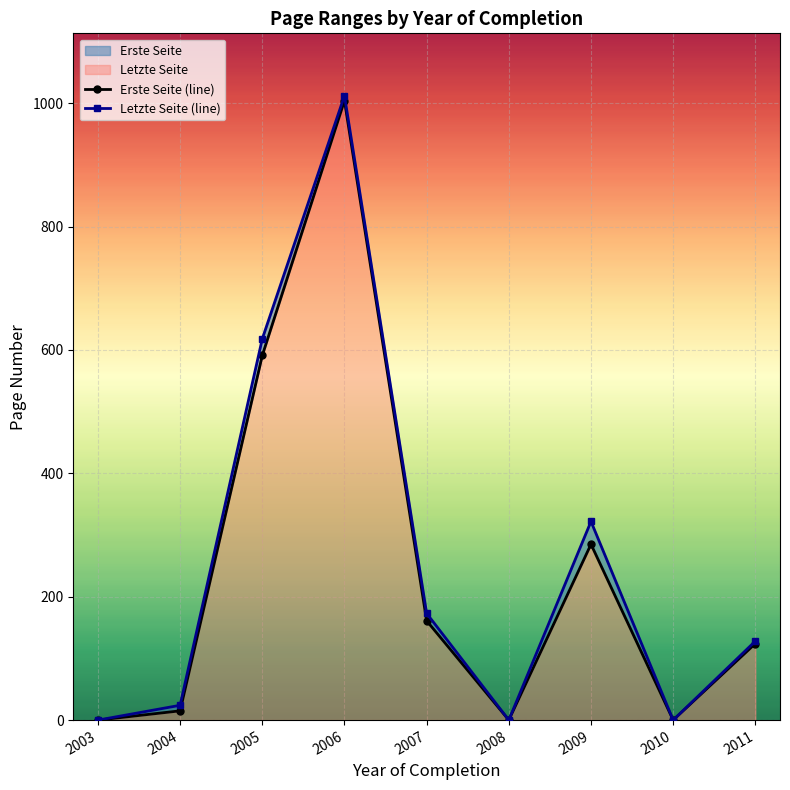

Which series has the widest spread of values?

Letzte Seite (line)